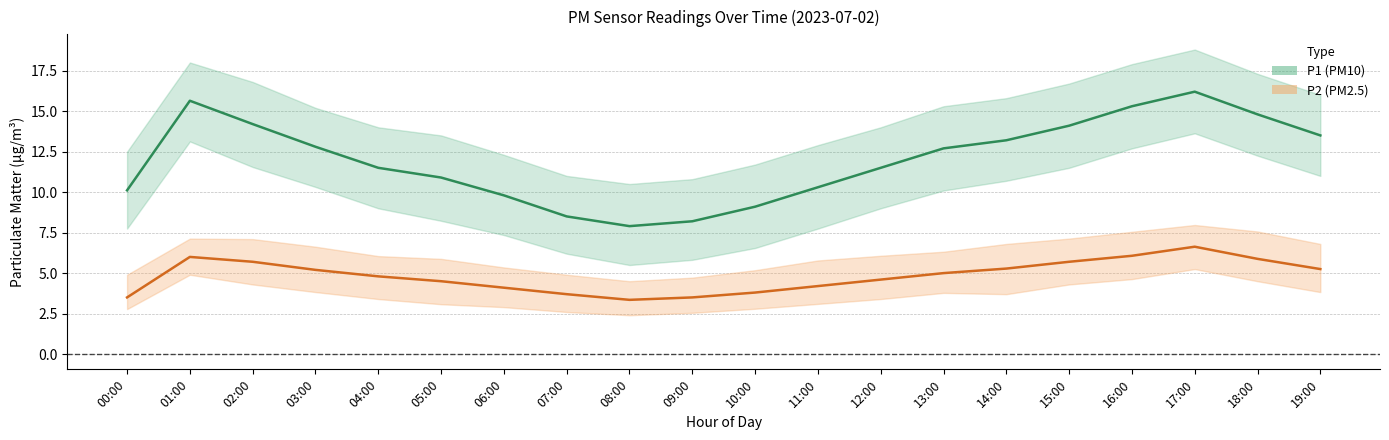

What is the label of the 5th point from the left?

04:00